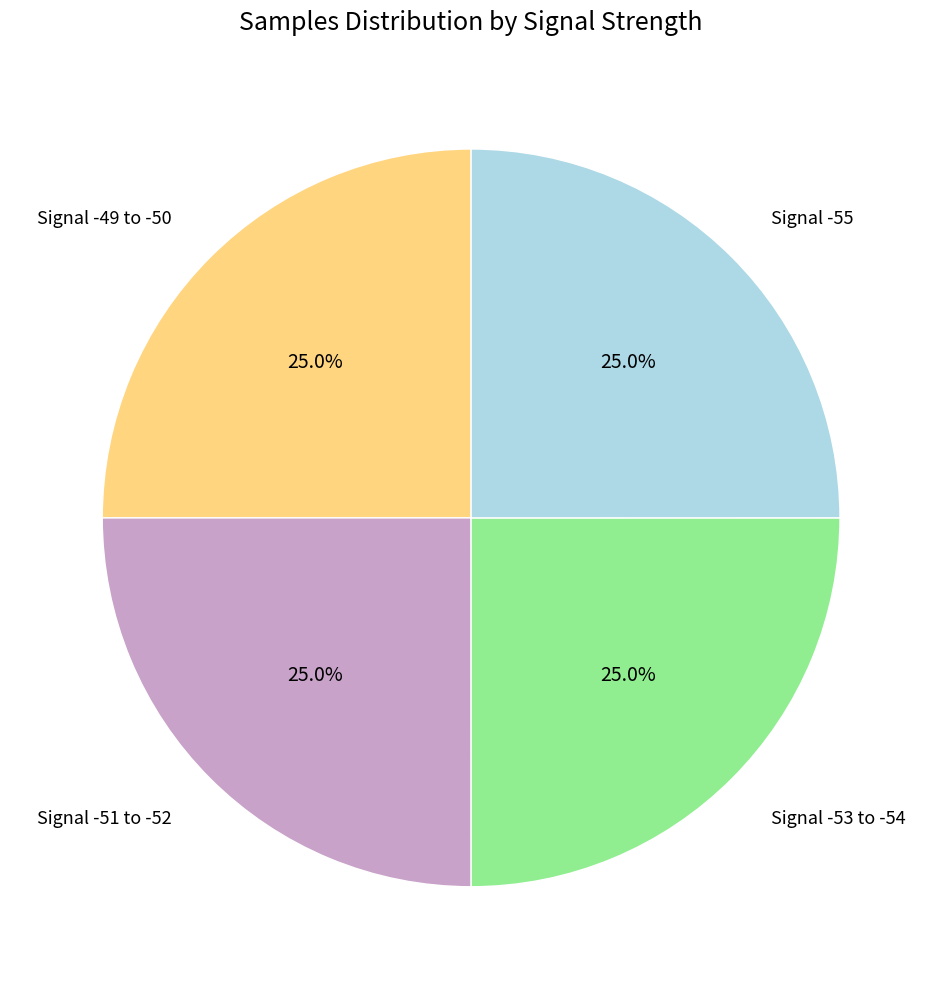

Does Signal -55 represent more than half of the total?

No